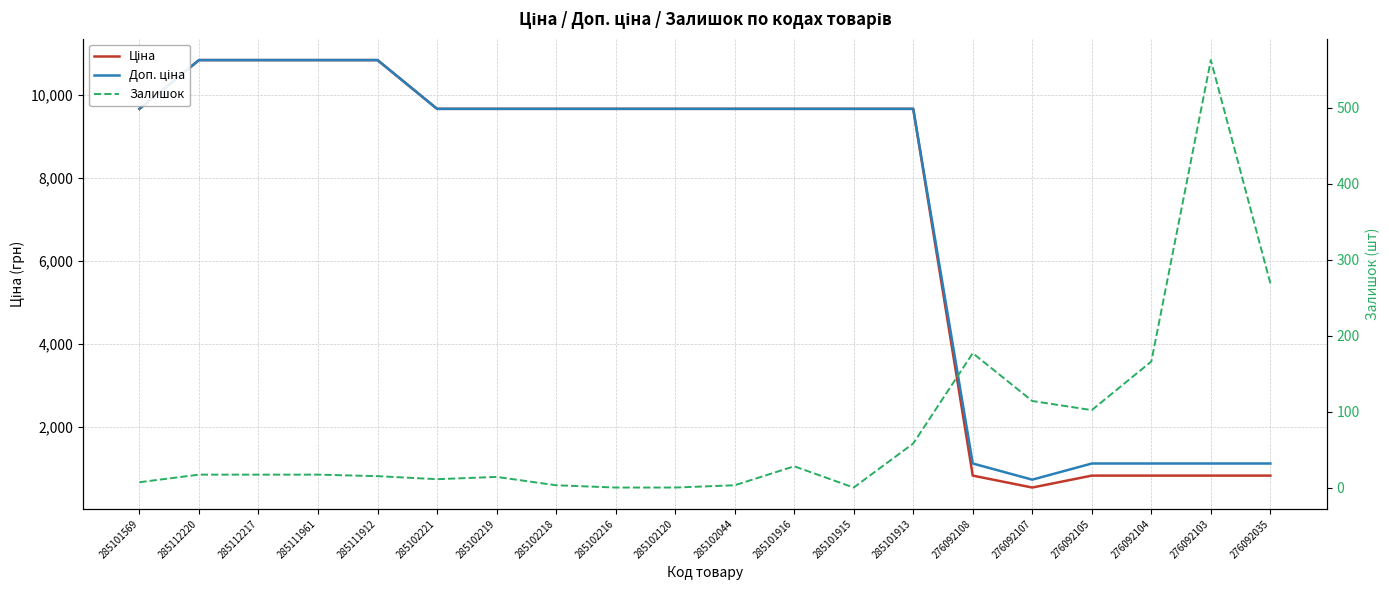

List the series in order of their peak value, lowest first.

Залишок, Ціна, Доп. ціна